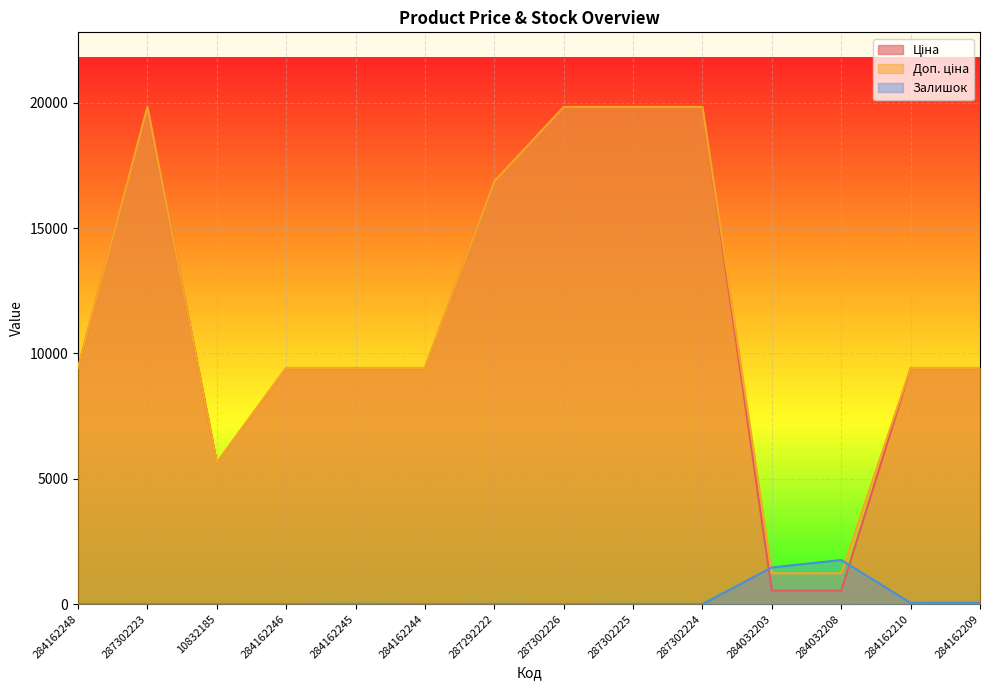

Is it true that Ціна equals 185.3 at 284032203?

False